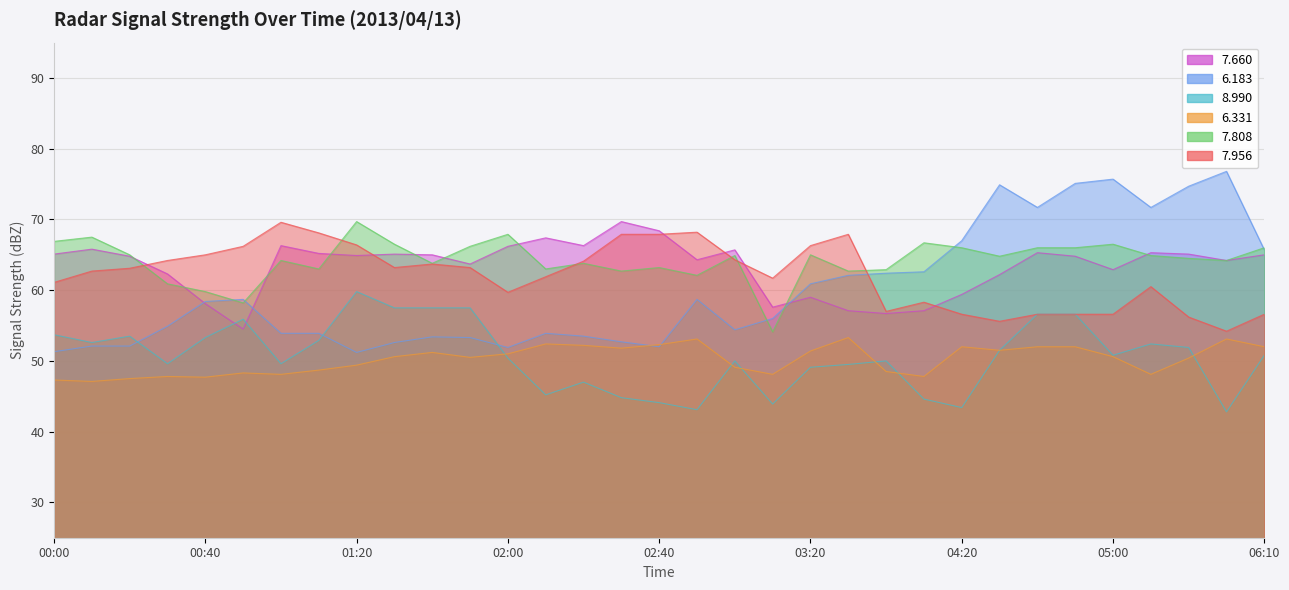

Is it true that   7.956 equals 56.6 at 04:20?

True